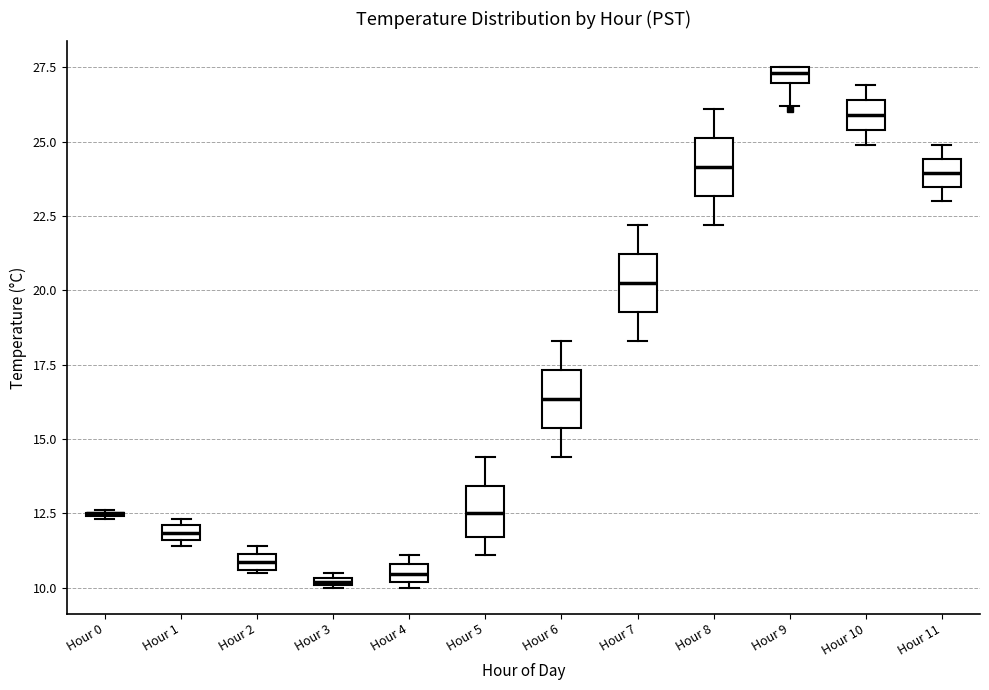

Where is the lower edge of the box for Hour 6 on the y-axis? The values are not printed on the chart, so give them approximately, as read against the axis.

15.5